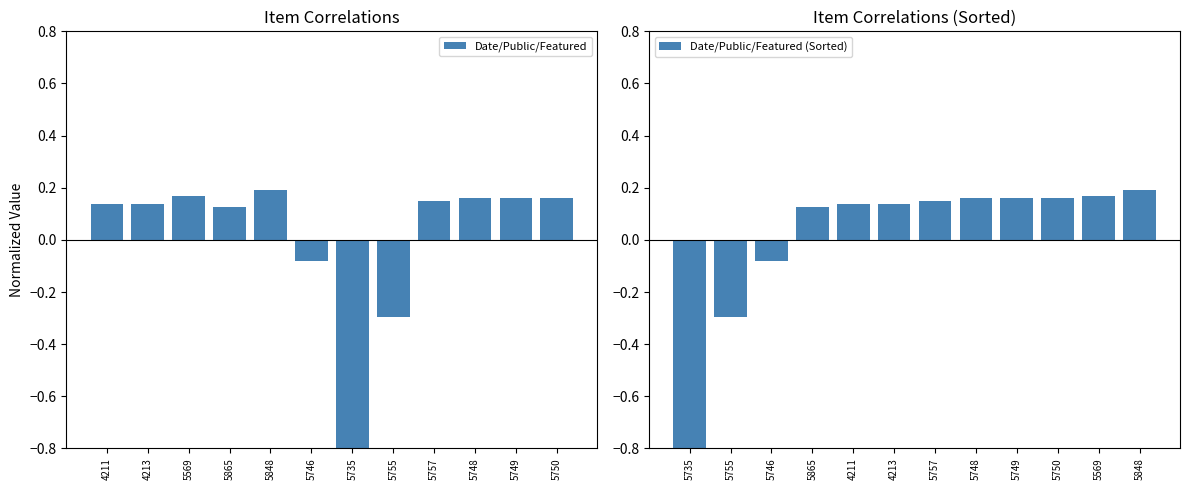

At which label does Date/Public/Featured reach its minimum?

5735